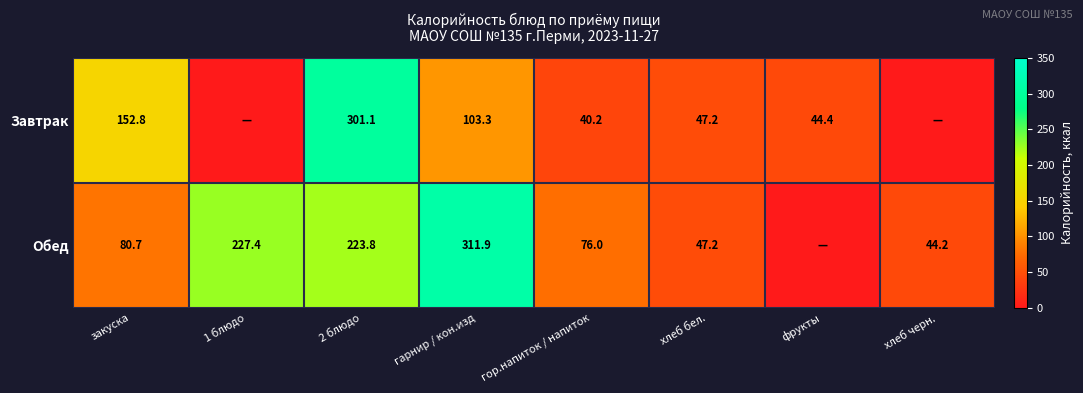

What is the difference between the Обед values at хлеб бел. and гор.напиток / напиток?

28.8